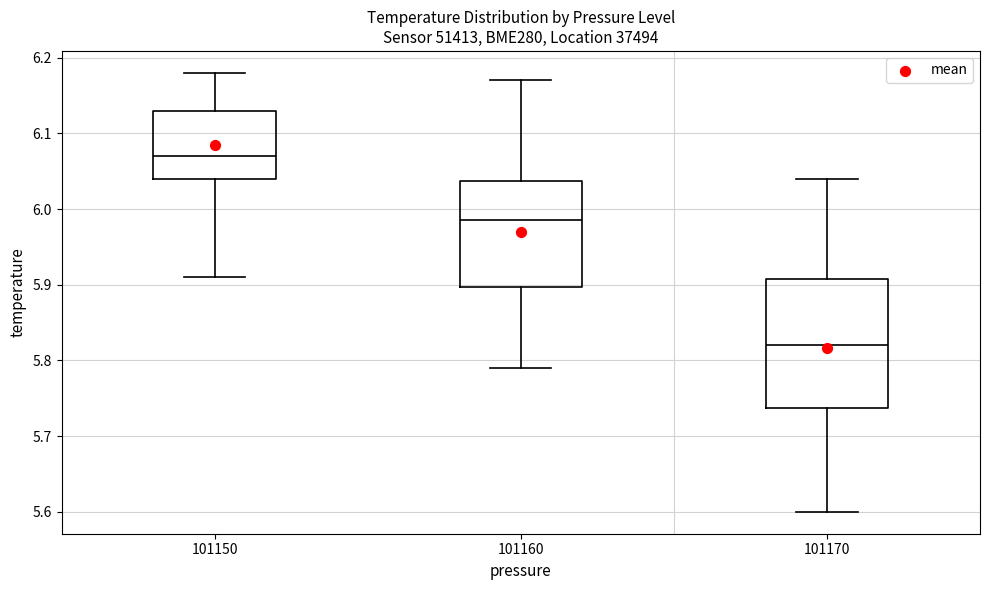

Reading left to right, read every box against the y-axis: the position of its median line, the range the box covers, and the ends of its whiskers. The values are not printed on the chart, so give them approximately, as read against the axis.

101150: median 6.07, box 6.04 to 6.13, whiskers 5.91 to 6.18
101160: median 5.99, box 5.90 to 6.04, whiskers 5.79 to 6.17
101170: median 5.82, box 5.74 to 5.91, whiskers 5.60 to 6.04